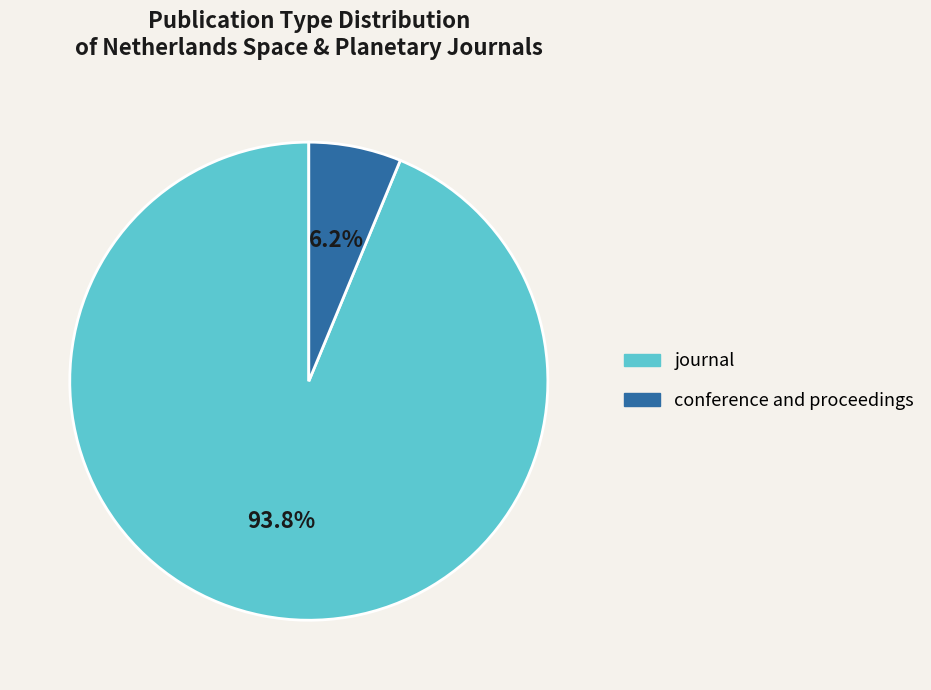

What percentage is the journal slice, to the nearest percent?

94%